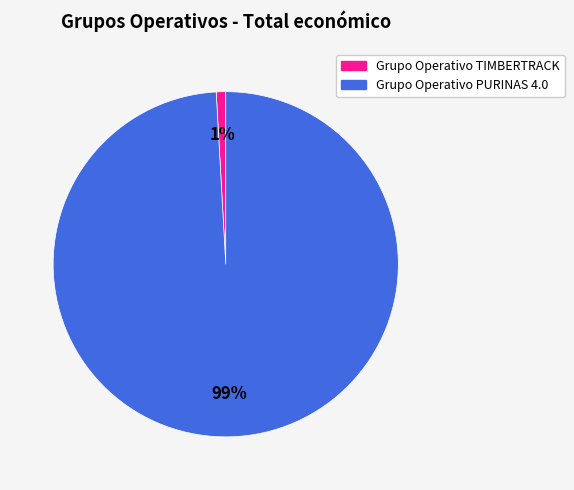

To the nearest percent, what is the combined percentage of Grupo Operativo TIMBERTRACK and Grupo Operativo PURINAS 4.0?

100%